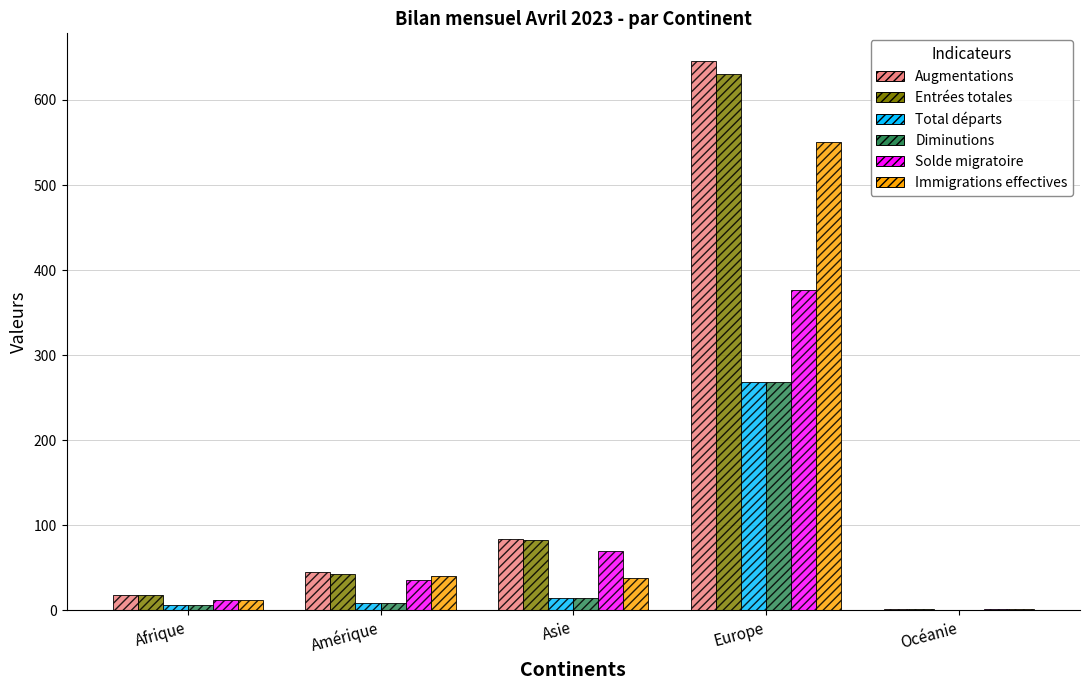

What is the greatest value displayed?

646